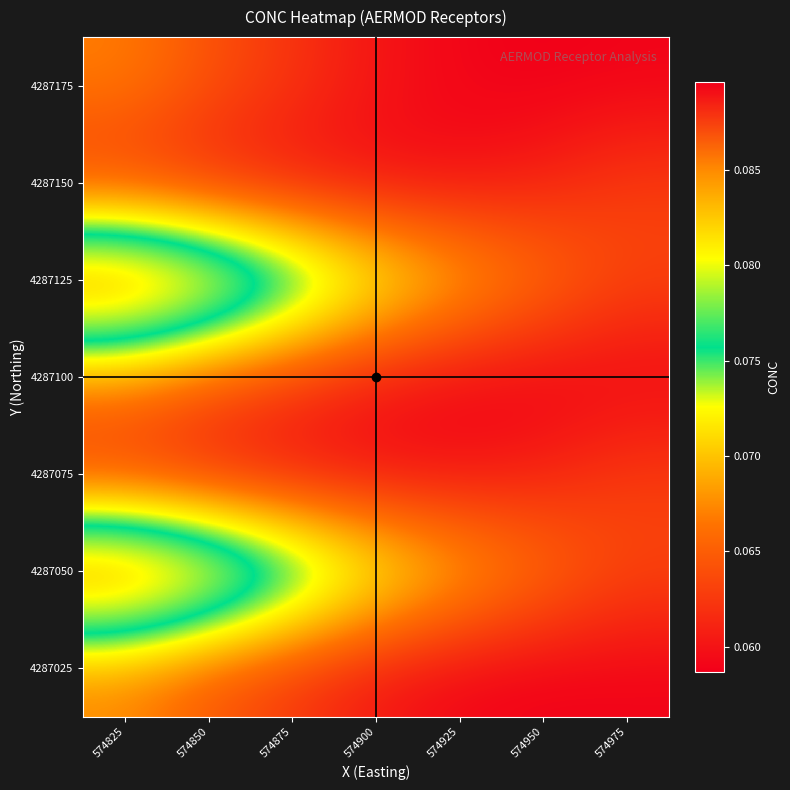

Reading right to left, what are all the values shown in this chart?

4287025: 574975=0.1	574950=0.1	574925=0.1	574900=0.1	574875=0.1	574850=0.1	574825=0.1
4287050: 574975=0.1	574950=0.1	574925=0.1	574900=0.1	574875=0.1	574850=0.1	574825=0.1
4287075: 574975=0.1	574950=0.1	574925=0.1	574900=0.1	574875=0.1	574850=0.1	574825=0.1
4287100: 574975=0.1	574950=0.1	574925=0.1	574900=0.1	574875=0.1	574850=0.1	574825=0.1
4287125: 574975=0.1	574950=0.1	574925=0.1	574900=0.1	574875=0.1	574850=0.1	574825=0.1
4287150: 574975=0.1	574950=0.1	574925=0.1	574900=0.1	574875=0.1	574850=0.1	574825=0.1
4287175: 574975=0.1	574950=0.1	574925=0.1	574900=0.1	574875=0.1	574850=0.1	574825=0.1